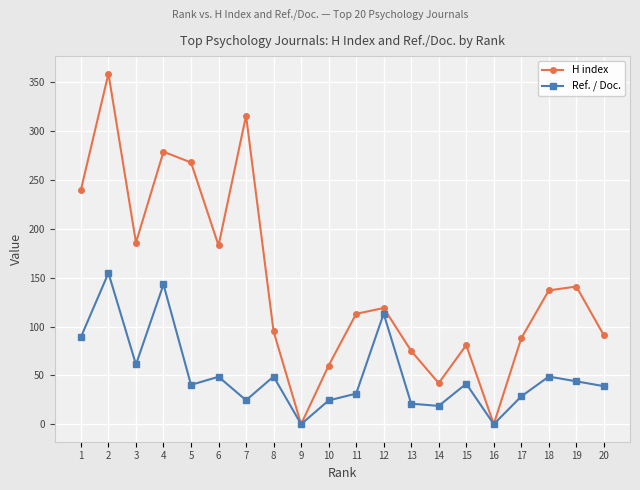

How many interior local peaks does the H index series have?

6